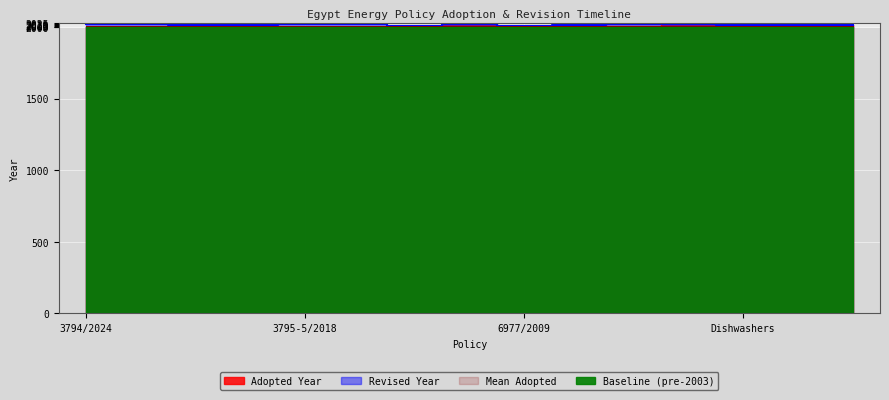

What is the difference between the second highest and minimum values?

15